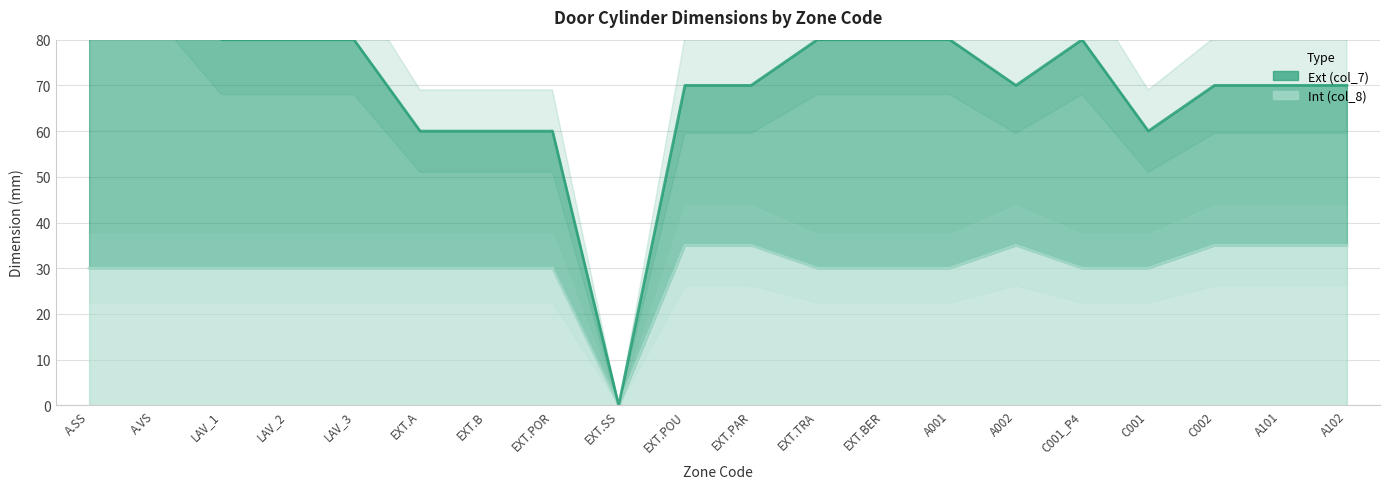

Reading right to left, transcribe all the data shown in this chart.

35	35	35	30	30	35	30	30	30	35	35	0	30	30	30	30	30	30	30	30